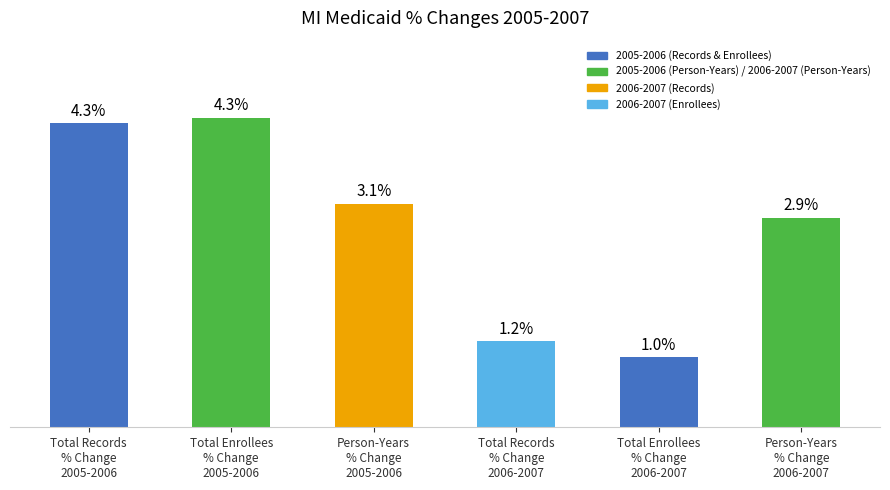

List the labels in order of value, smallest first.

Total Enrollees
% Change
2006-2007, Total Records
% Change
2006-2007, Person-Years
% Change
2006-2007, Person-Years
% Change
2005-2006, Total Records
% Change
2005-2006, Total Enrollees
% Change
2005-2006